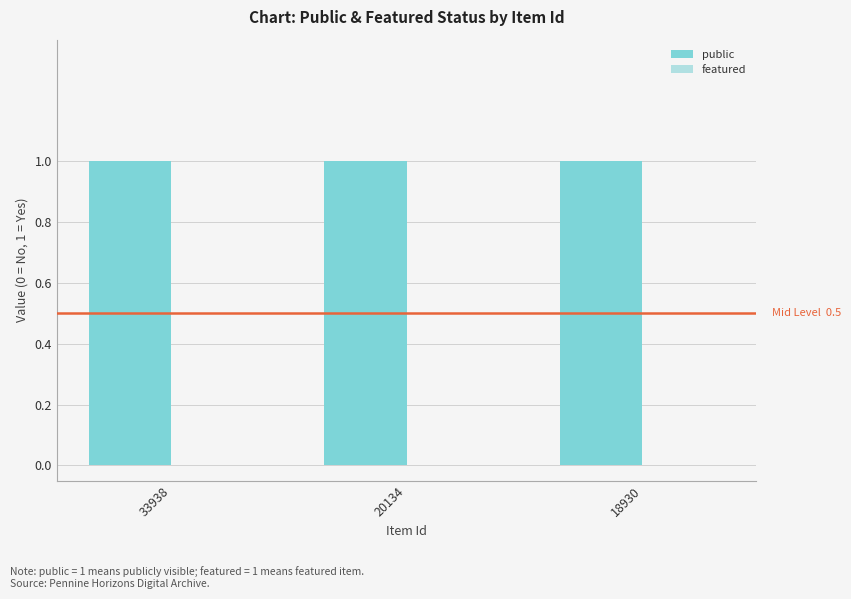

What is the sum of all public values?

3